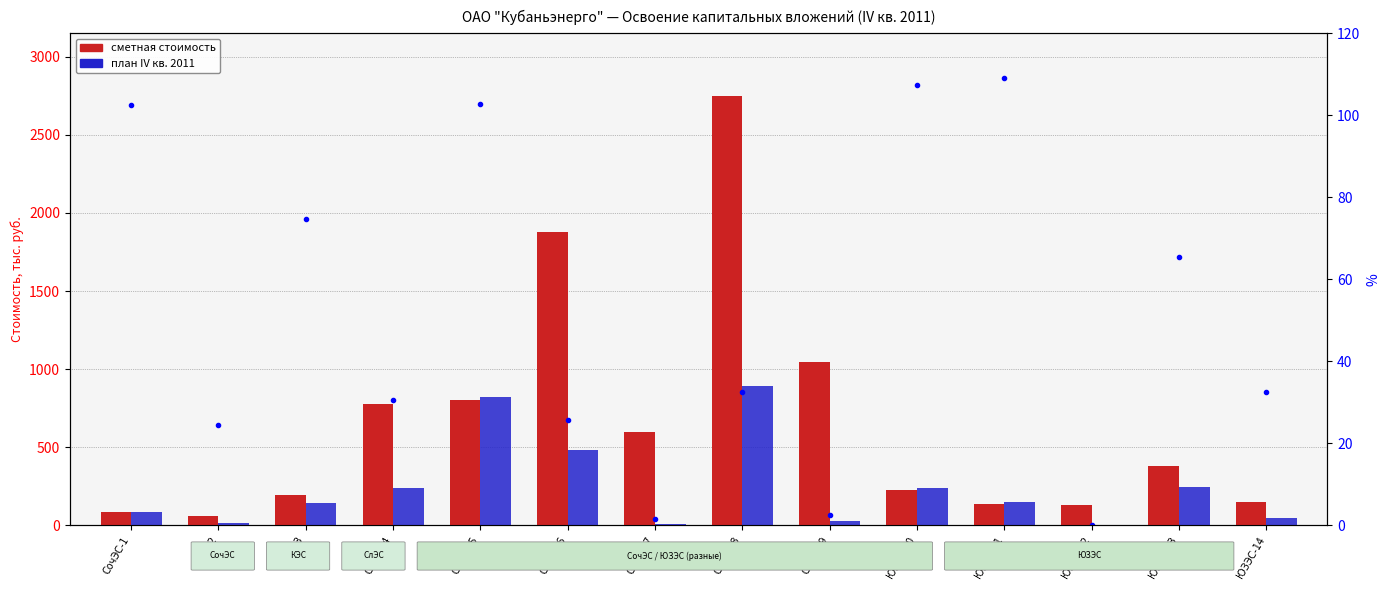

Which series has the largest total across all categories?

Сметная стоимость (план)